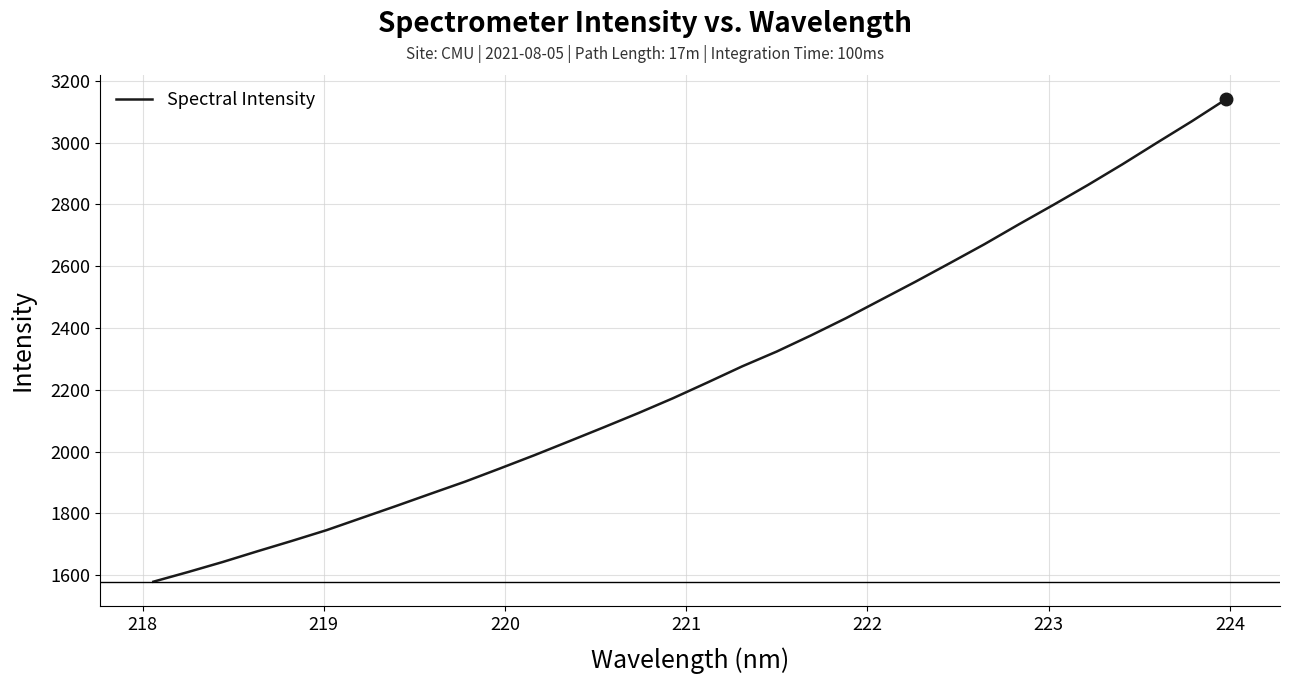

What is the difference between the maximum and minimum values?

1562.8